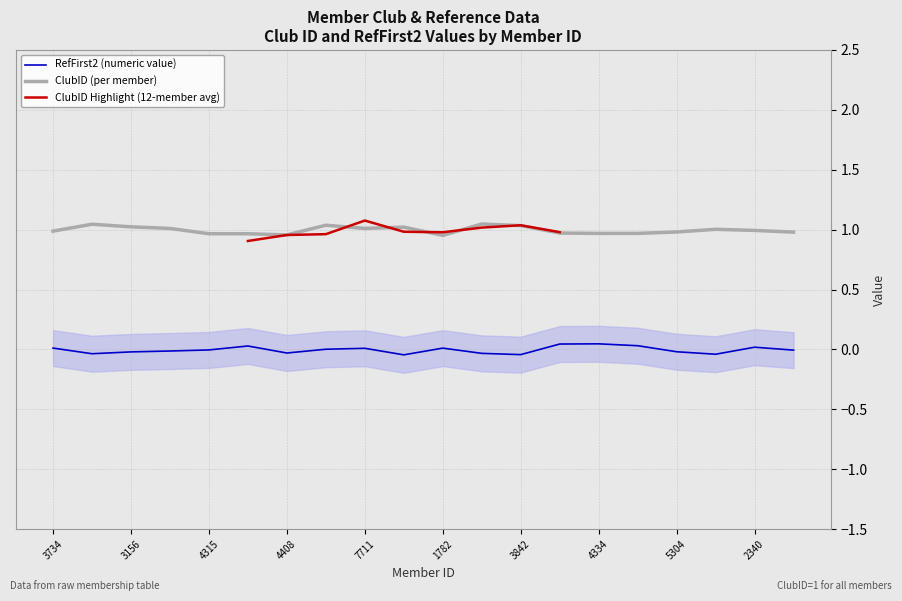

True or false: ClubID (per member) and RefFirst2 (numeric value) cross at least once.

False